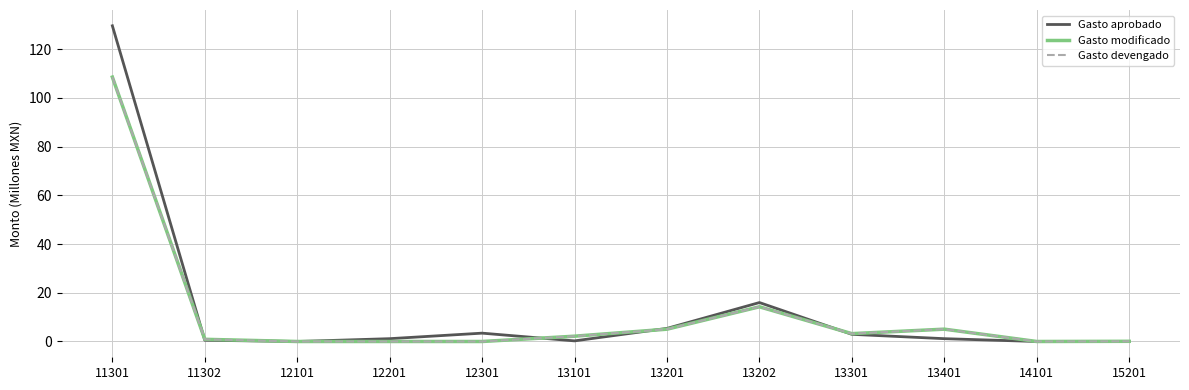

Does the chart display data point markers on the line(s)?

No